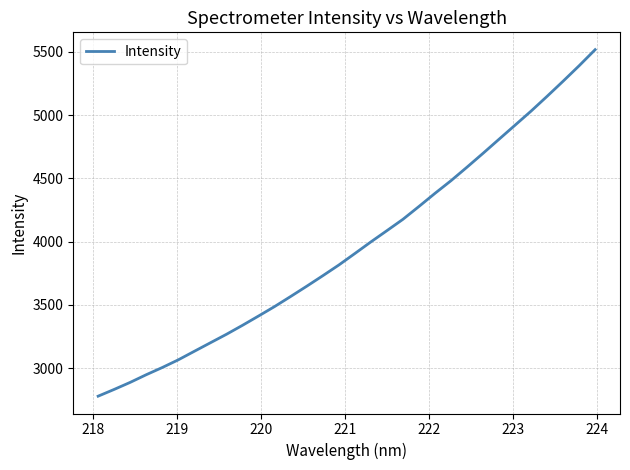

What is the difference between the maximum and minimum values?

2738.9